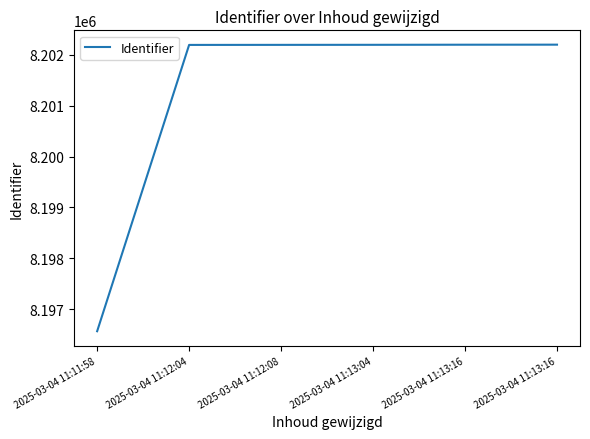

Is this an area chart (filled region under the line)?

No